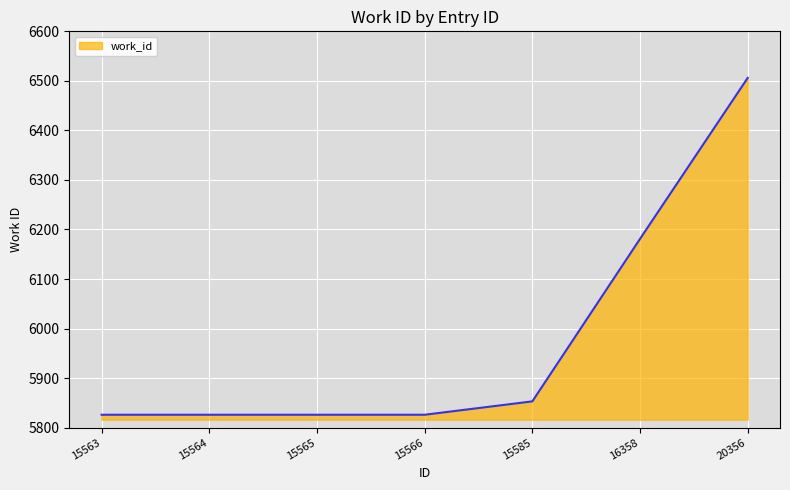

Which label corresponds to the largest value in the chart?

20356